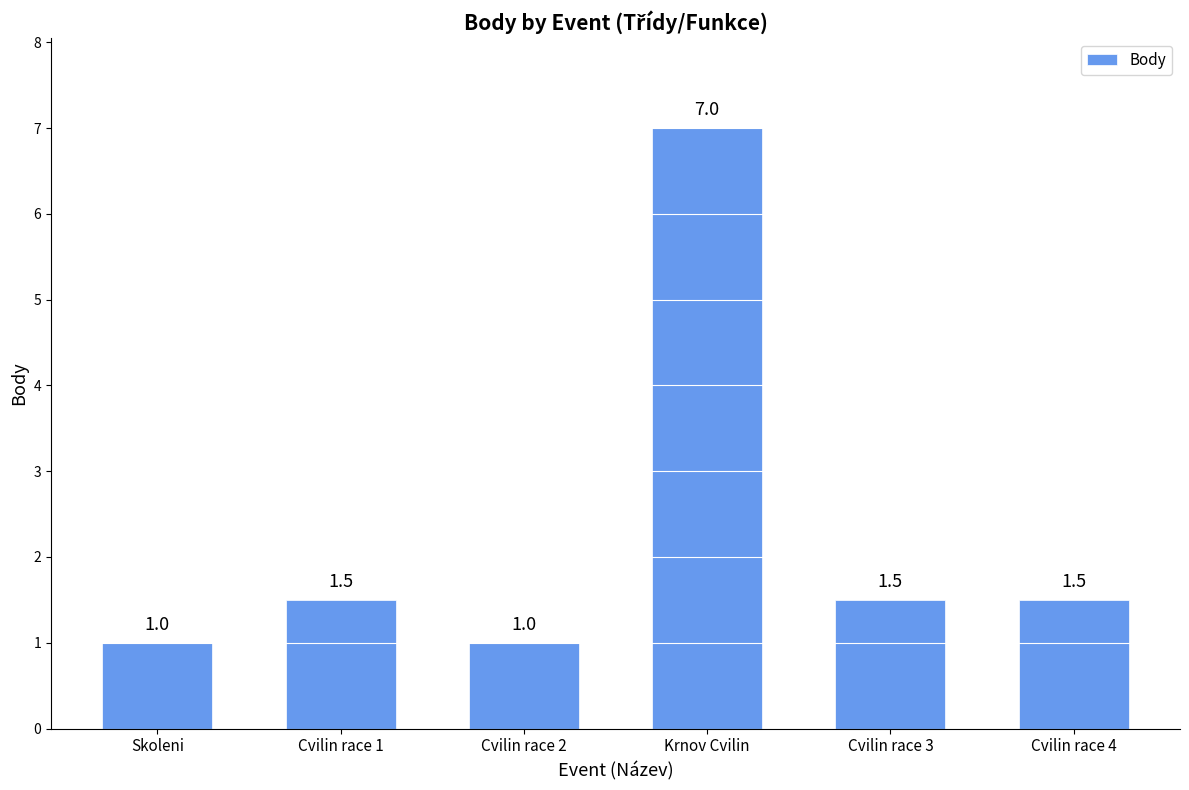

What is the sum of all values?

13.5